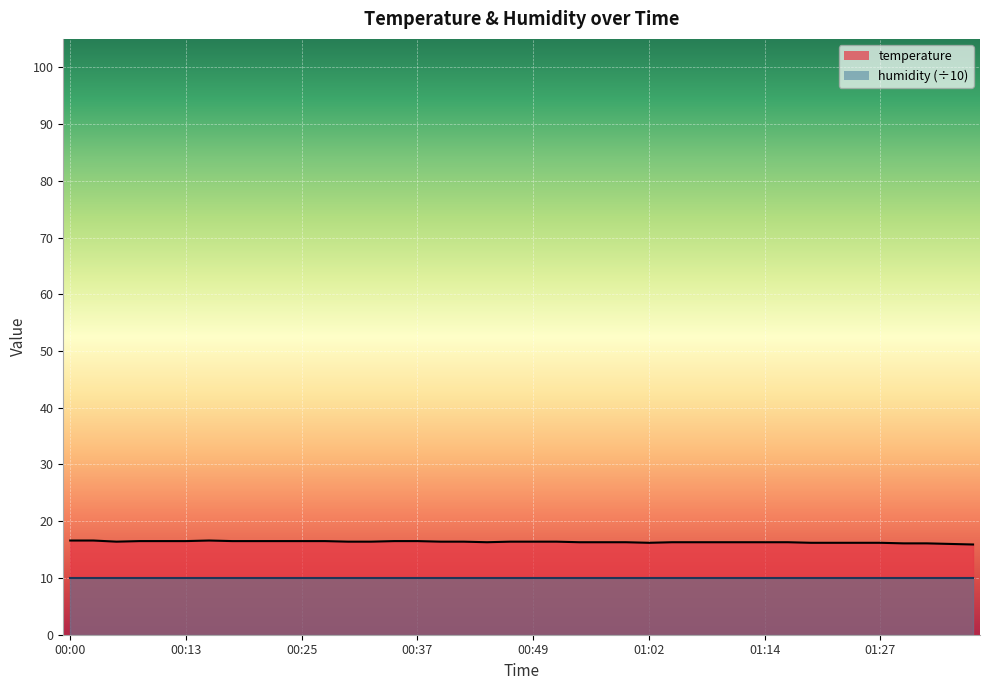

Reading left to right, what are all the values shown in this chart?

16.6	16.6	16.4	16.5	16.5	16.5	16.6	16.5	16.5	16.5	16.5	16.5	16.4	16.4	16.5	16.5	16.4	16.4	16.3	16.4	16.4	16.4	16.3	16.3	16.3	16.2	16.3	16.3	16.3	16.3	16.3	16.3	16.2	16.2	16.2	16.2	16.1	16.1	16.0	15.9